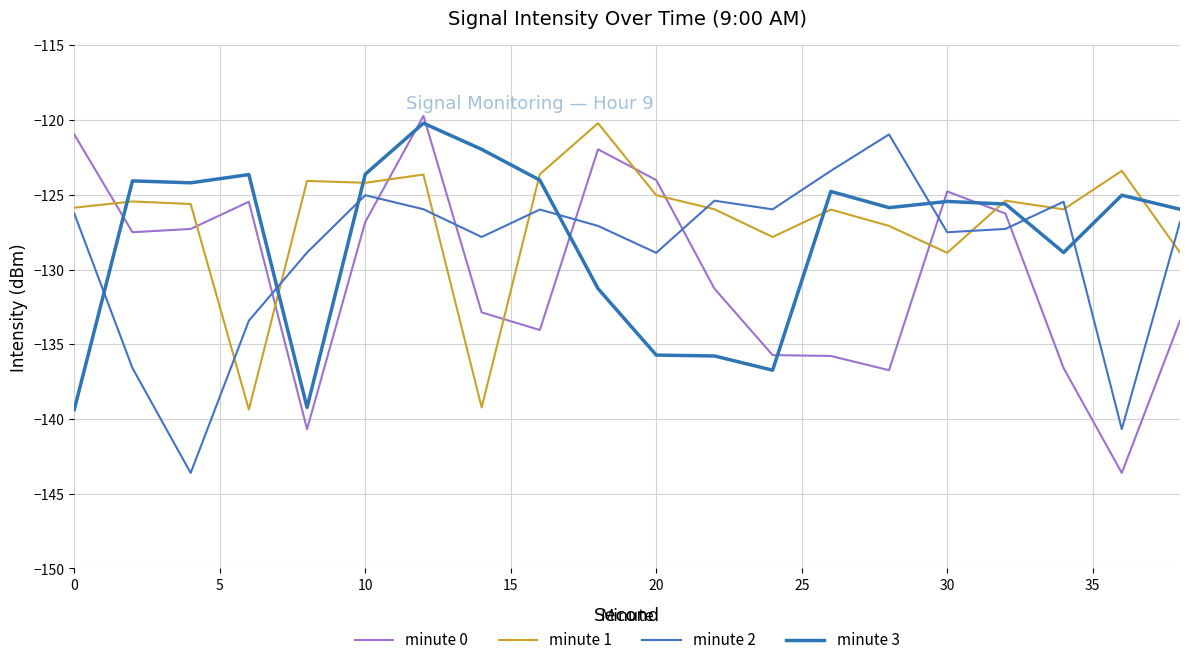

Is this an area chart (filled region under the line)?

No